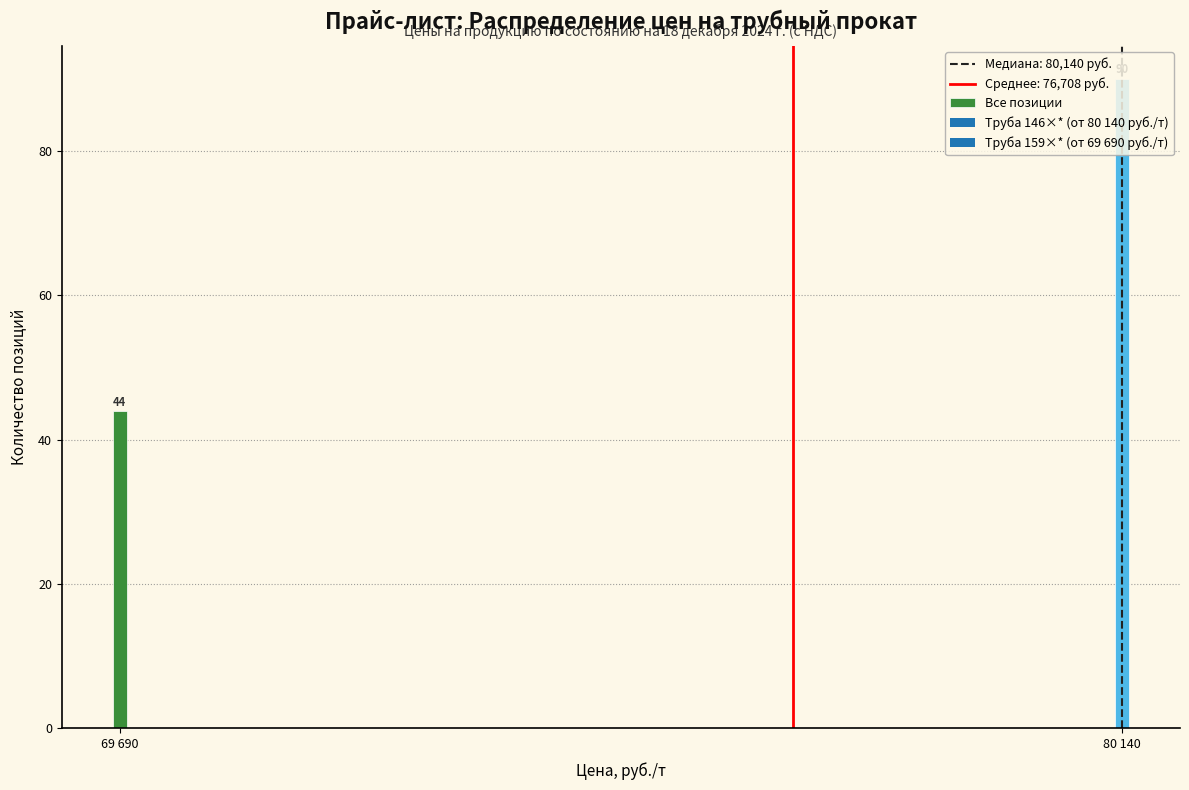

What is the ratio of the value at 69 690 to the value at 80 140?

0.5